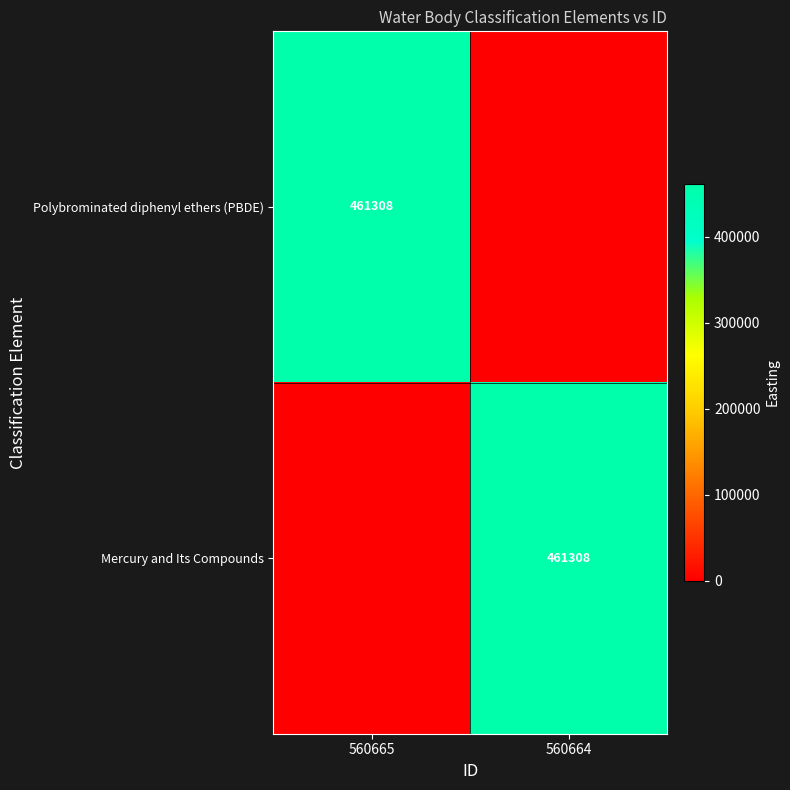

The Polybrominated diphenyl ethers (PBDE) series shows 461308 at 560665. True or false?

True